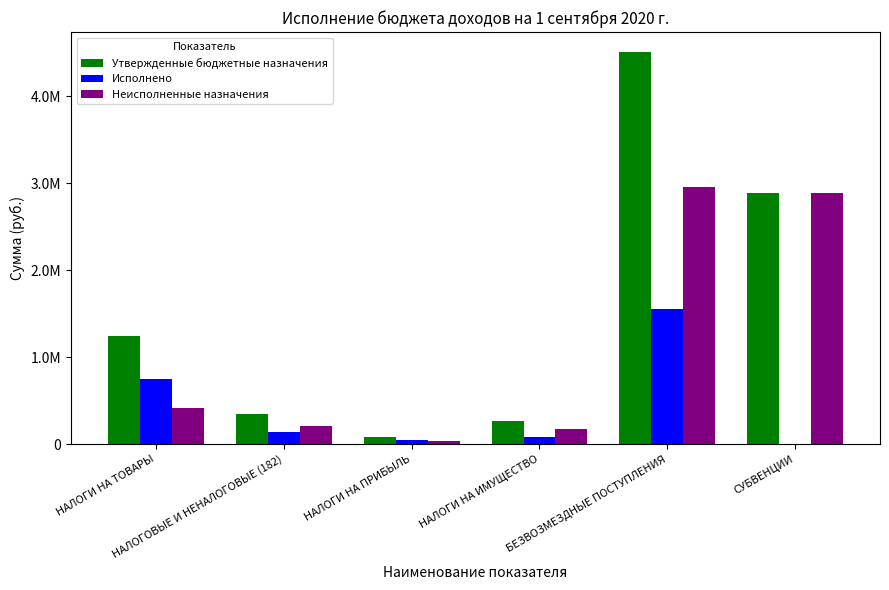

What are all the series names shown in the legend?

Утвержденные бюджетные назначения, Исполнено, Неисполненные назначения